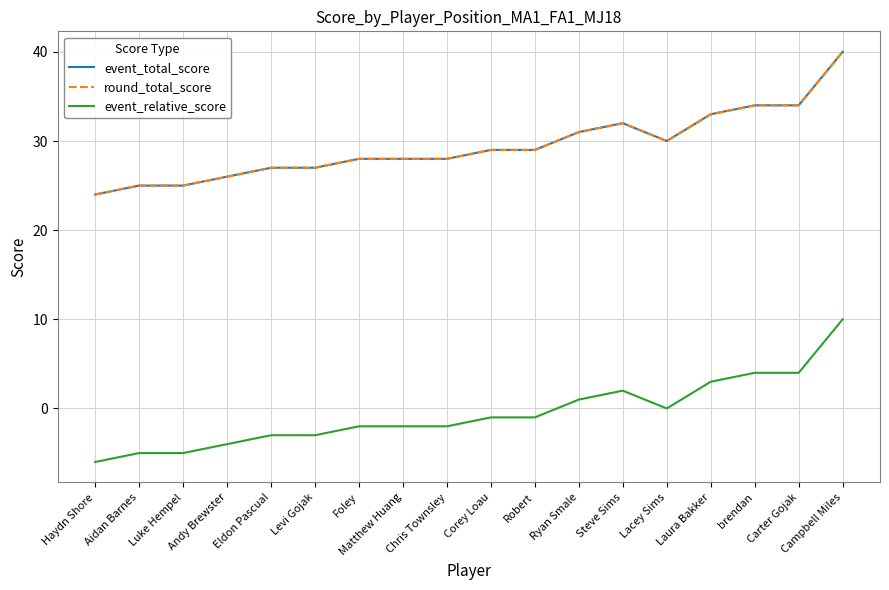

True or false: event_total_score and event_relative_score cross at least once.

False